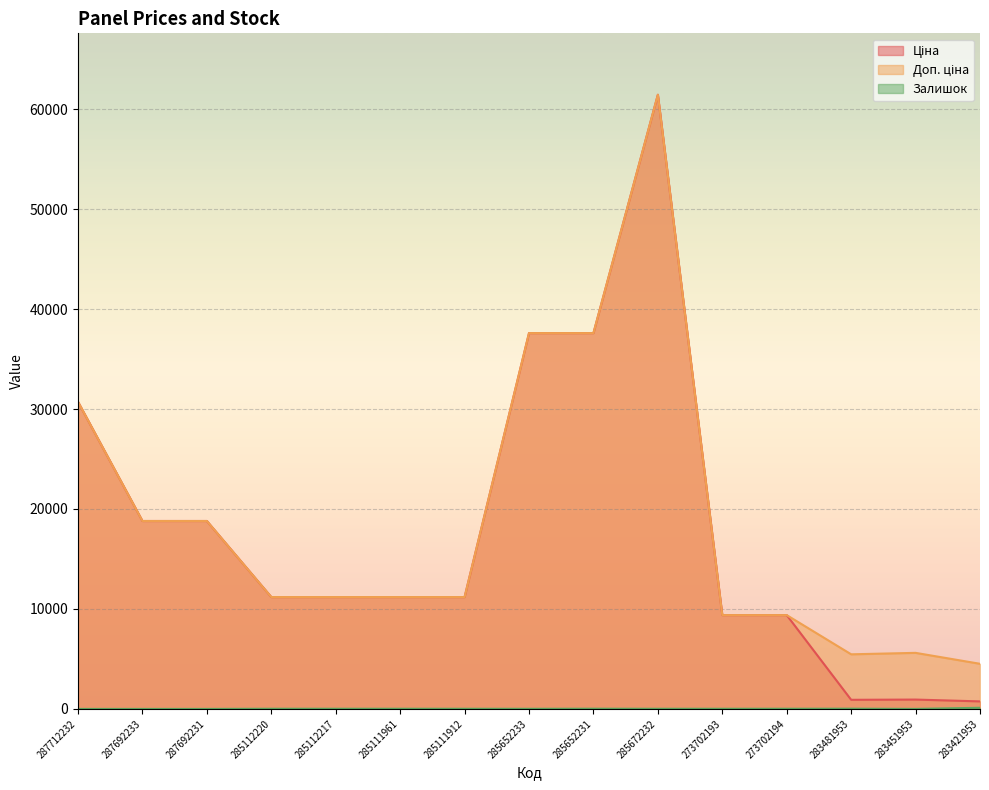

What is the difference between the highest and lowest values at 285112217?

11171.2